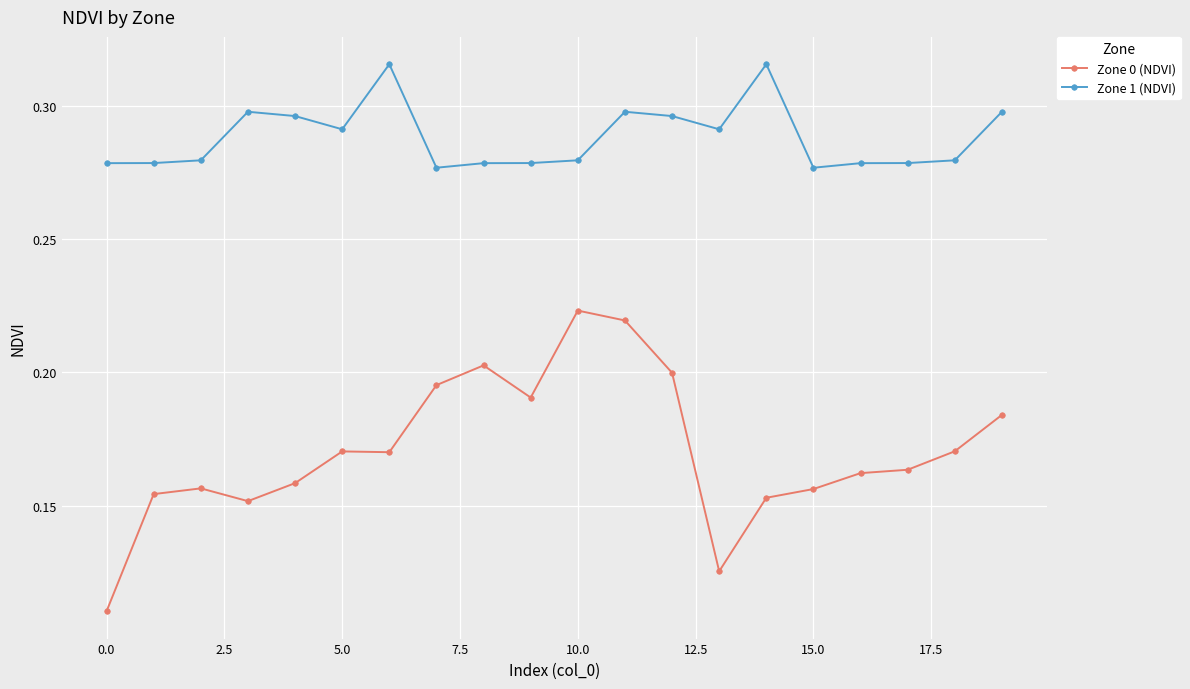

Which series has the largest range (max minus min)?

Zone 0 (NDVI)